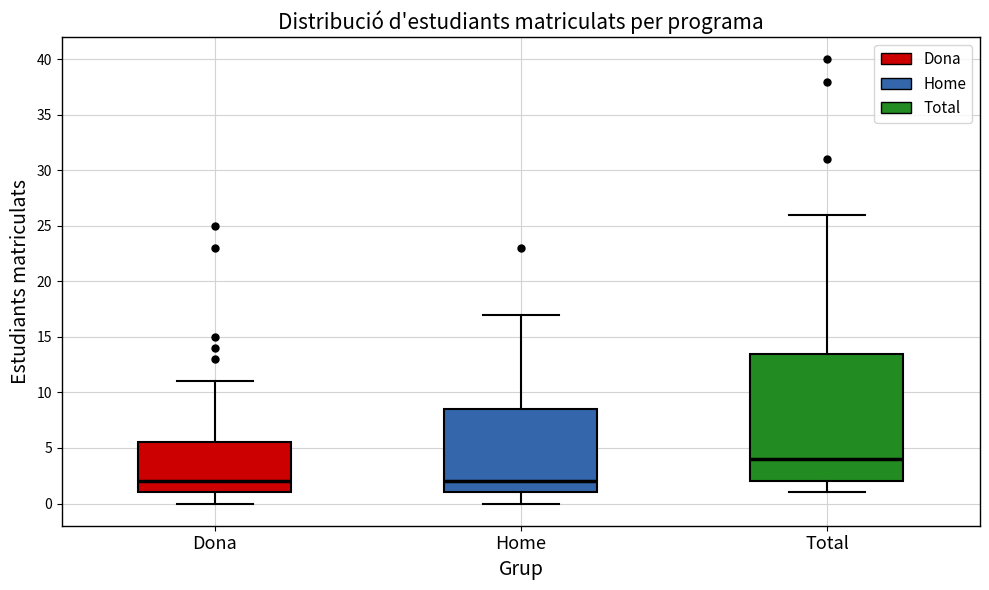

Comparing the boxes themselves (not the whiskers), which one is the tallest?

Total